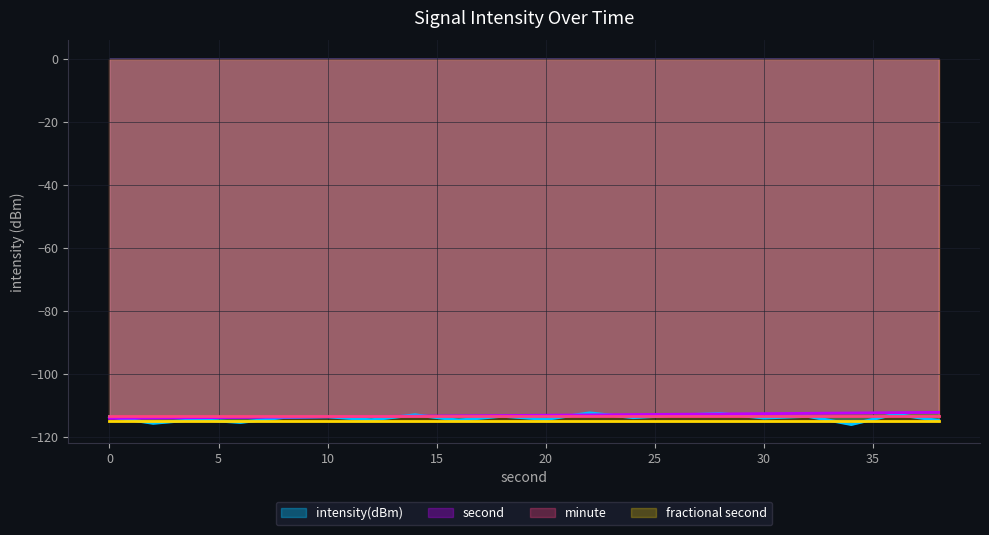

In intensity(dBm), how many points are higher than both neighbors (excluding endpoints)?

8